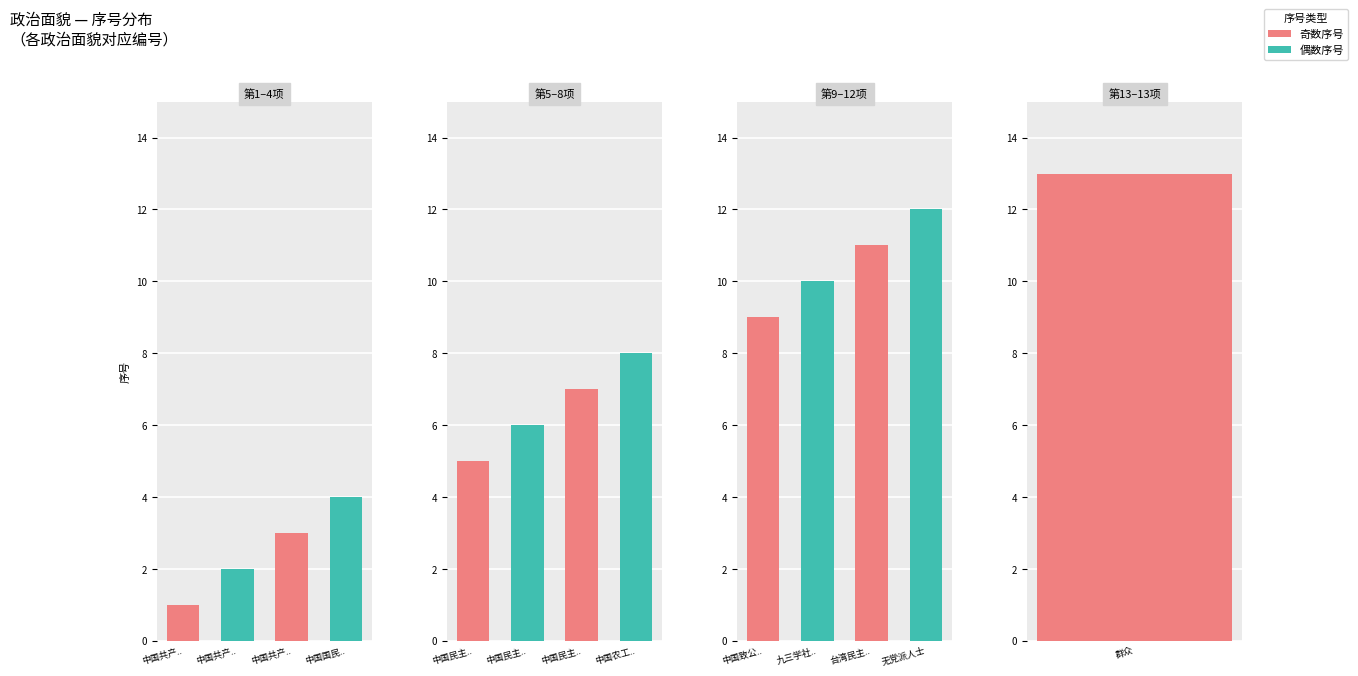

Reading right to left, list all the values displayed in this chart.

13	12	11	10	9	8	7	6	5	4	3	2	1